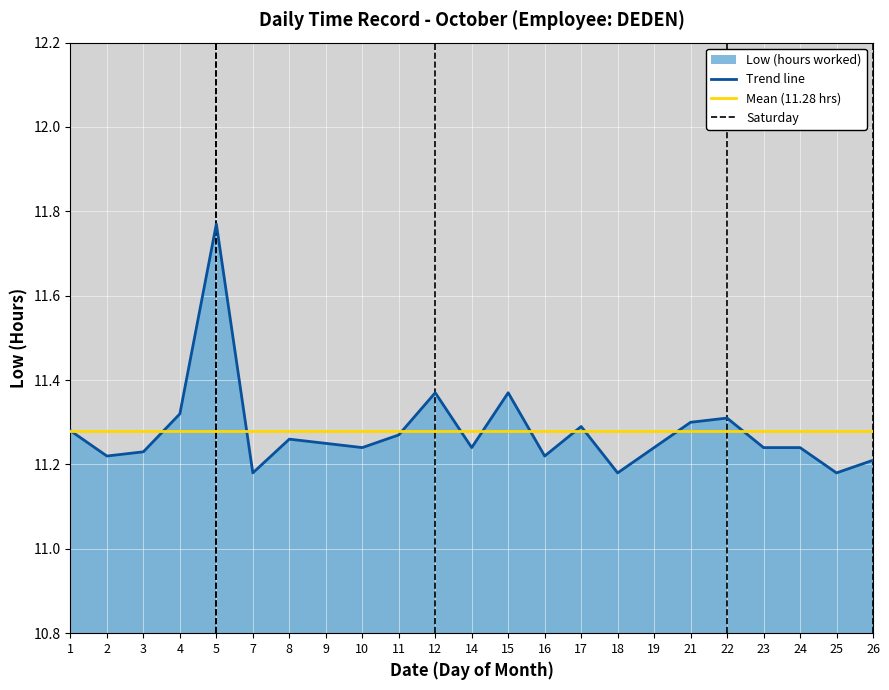

Rank the categories by value from highest to lowest.

5, 12, 15, 4, 22, 21, 17, 1, 11, 8, 9, 10, 14, 19, 23, 24, 3, 2, 16, 26, 7, 18, 25